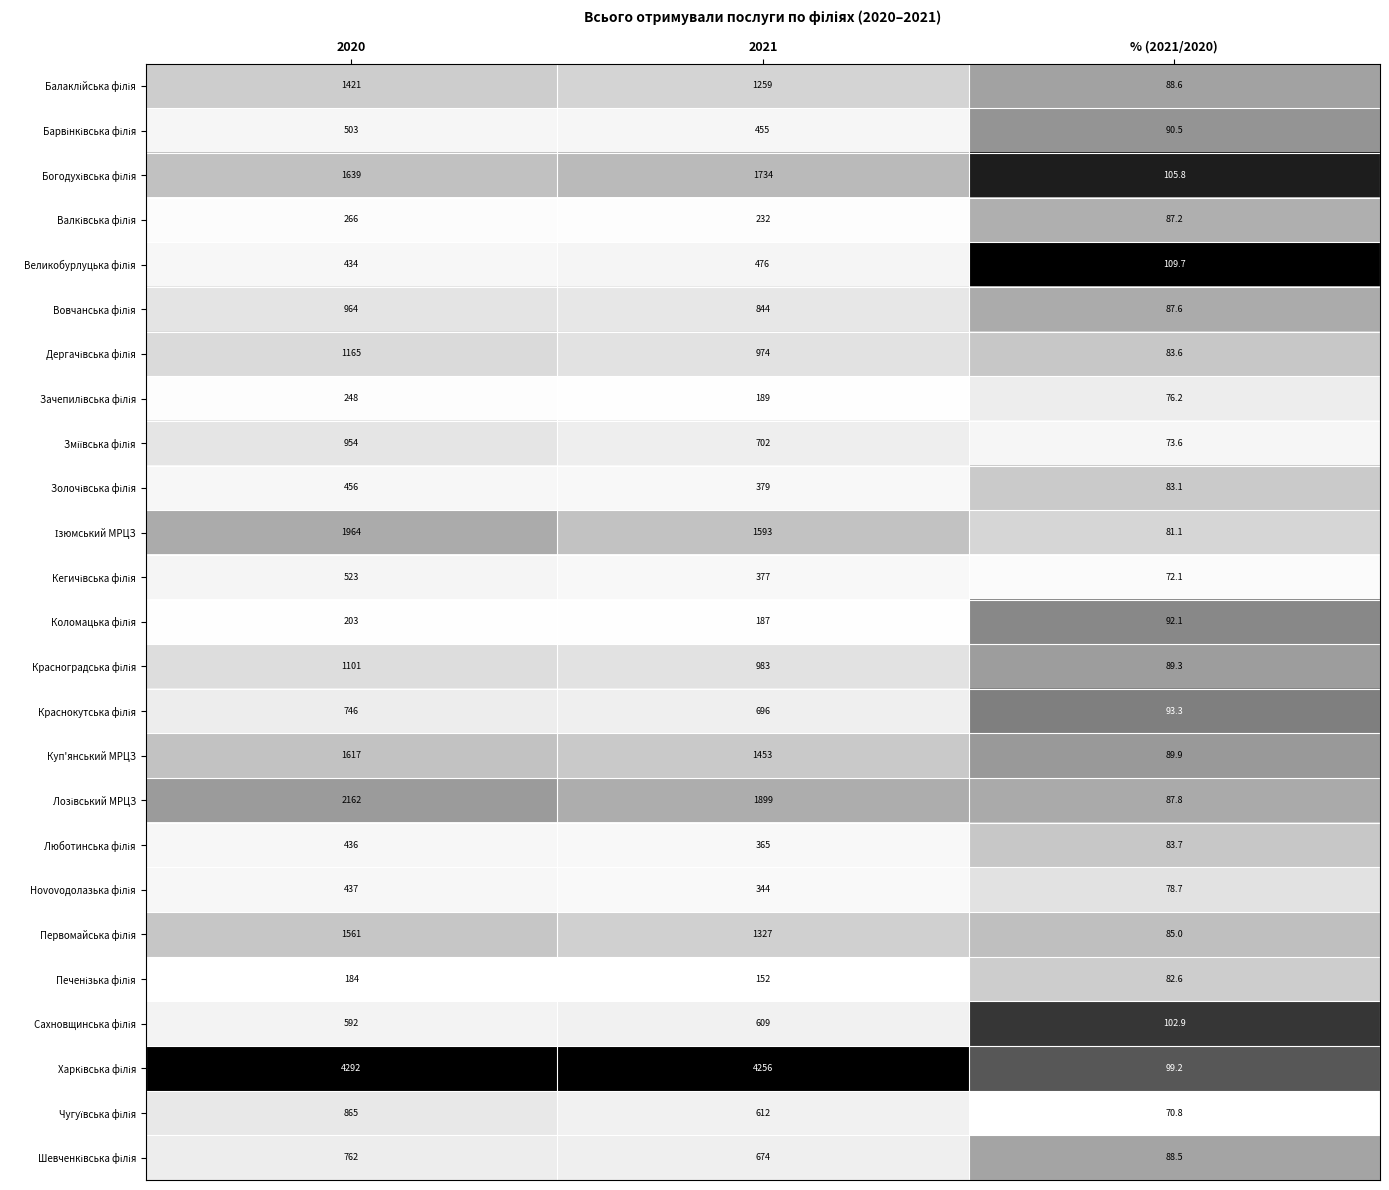

Which label corresponds to the smallest value in the chart?

% (2021/2020)